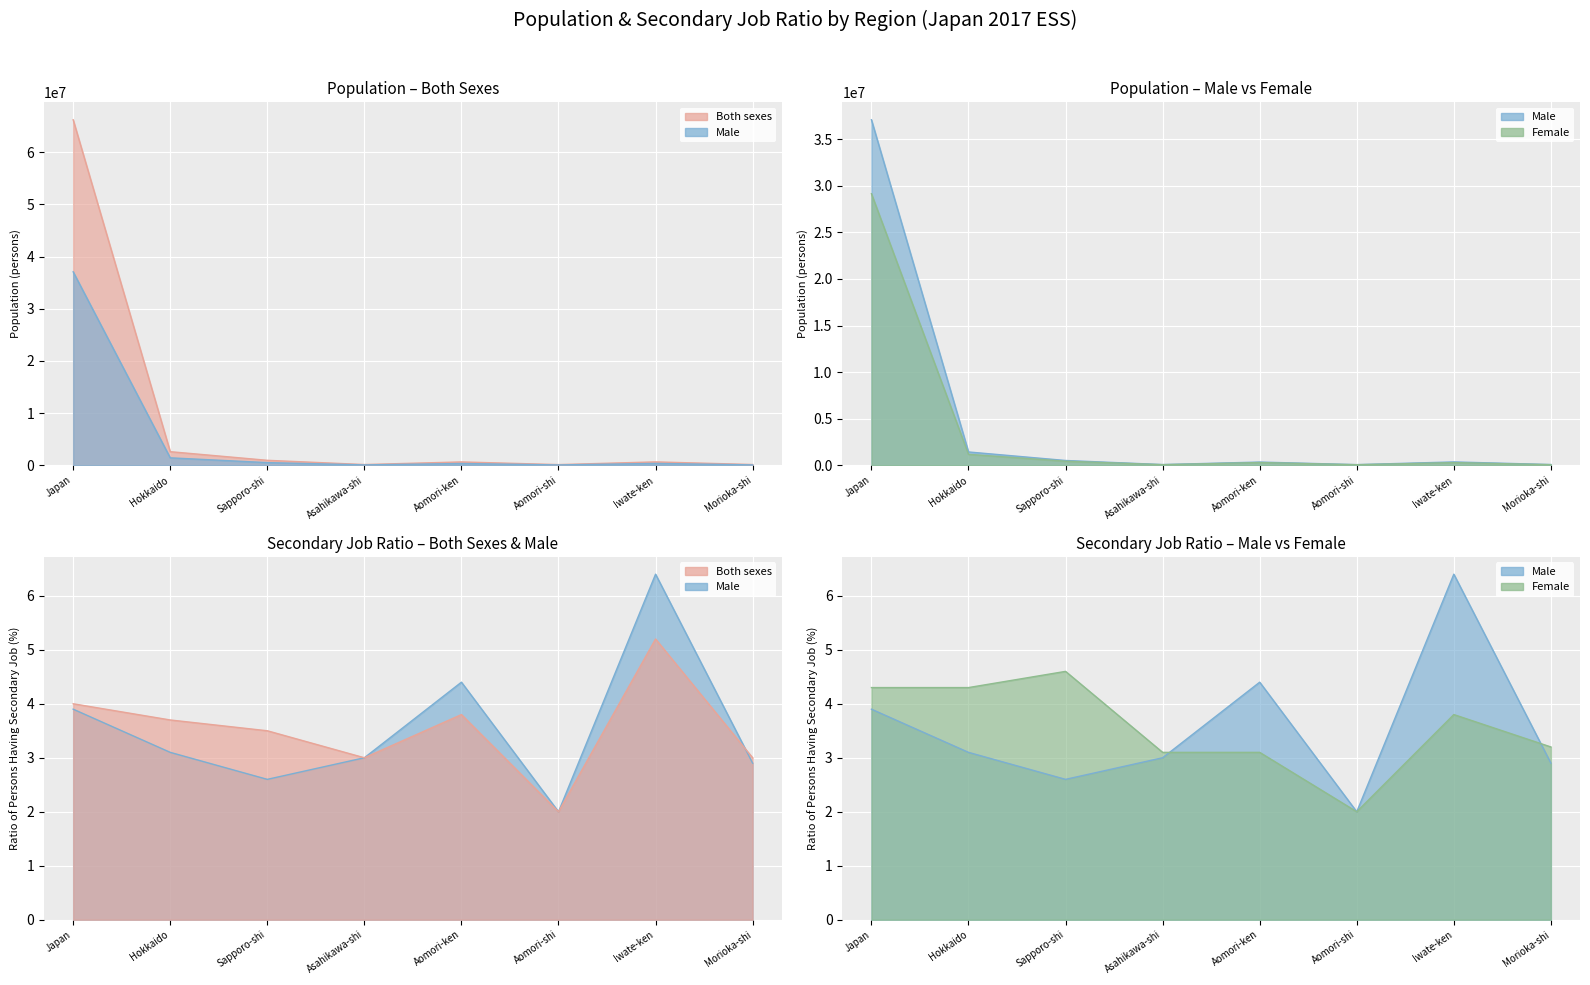

What is the sum of all Ratio_Female values?

28.4